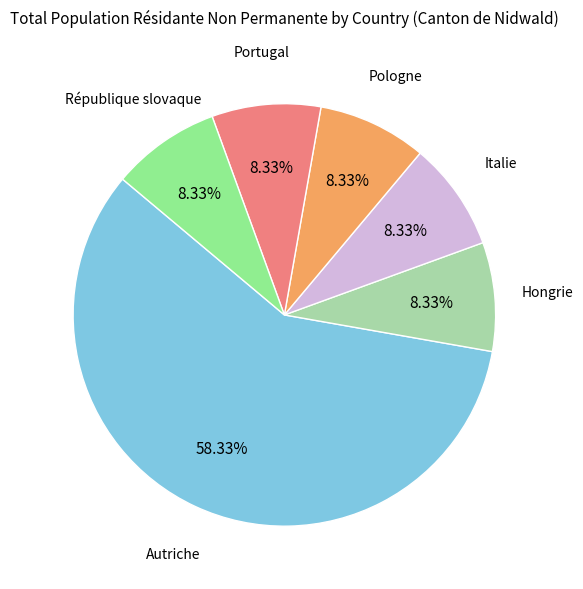

Is there a majority slice in this chart?

Yes